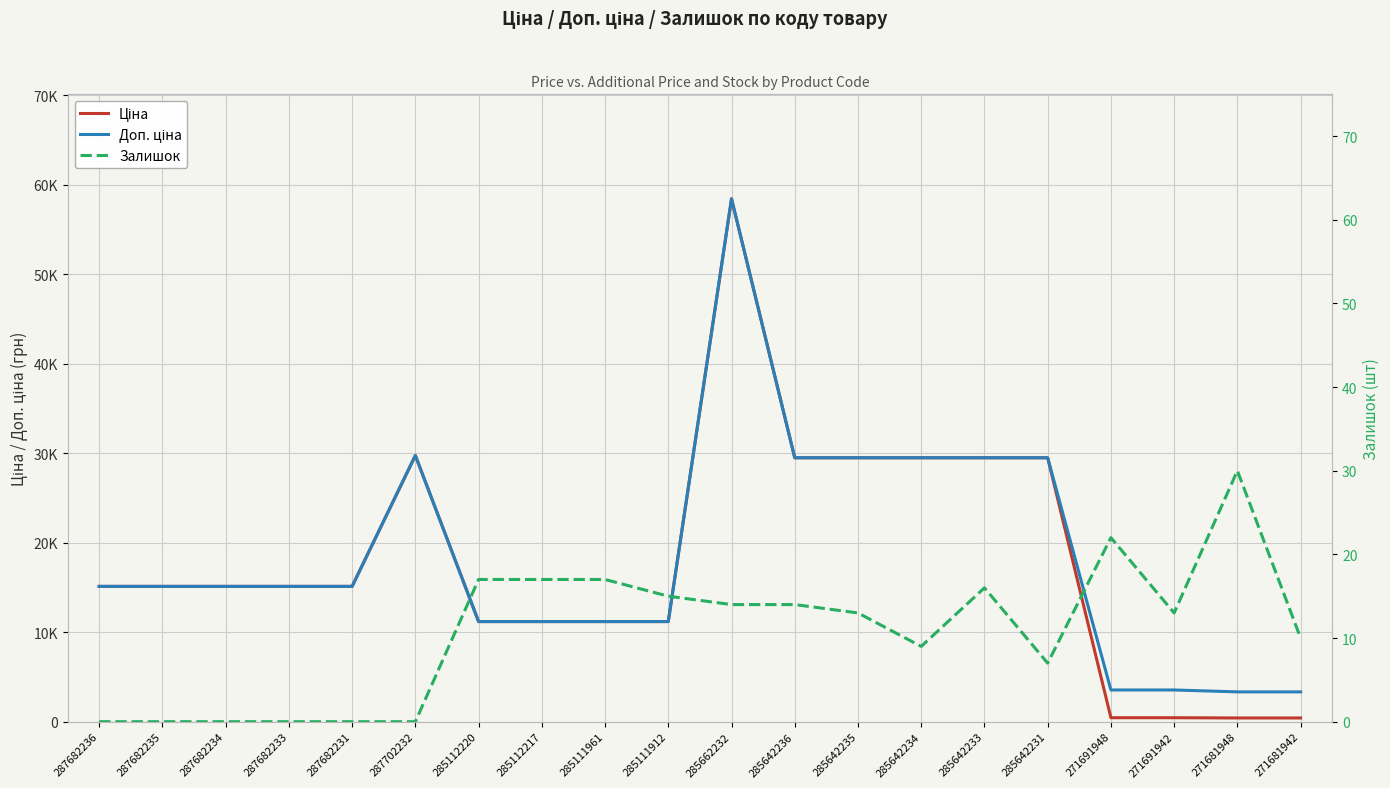

What is the difference between the maximum and second lowest values in the Ціна series?

58010.0